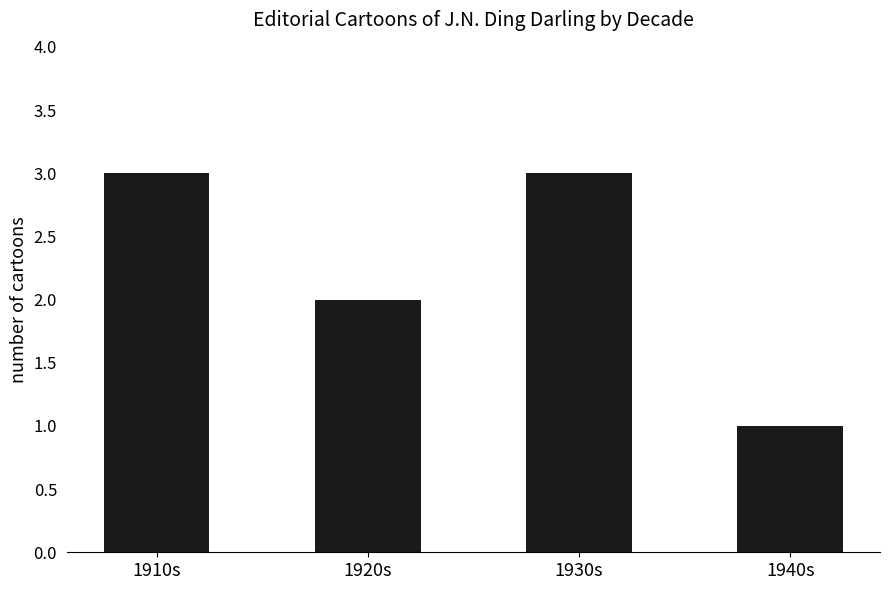

Count the number of data series in this chart.

1